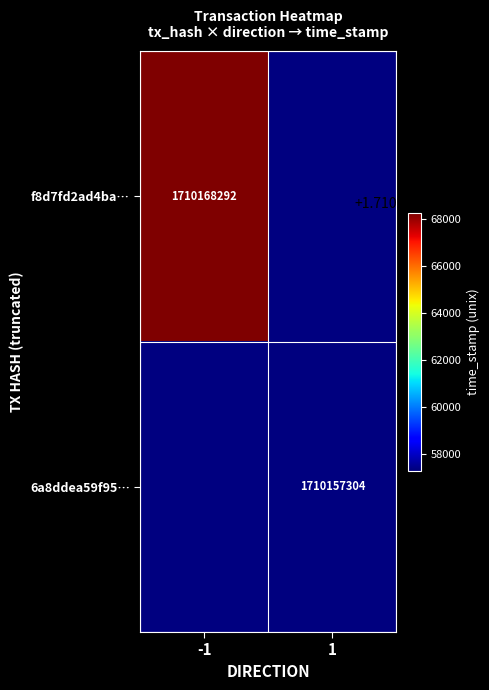

Is it true that f8d7fd2ad4ba… equals 1710168292 at -1?

True